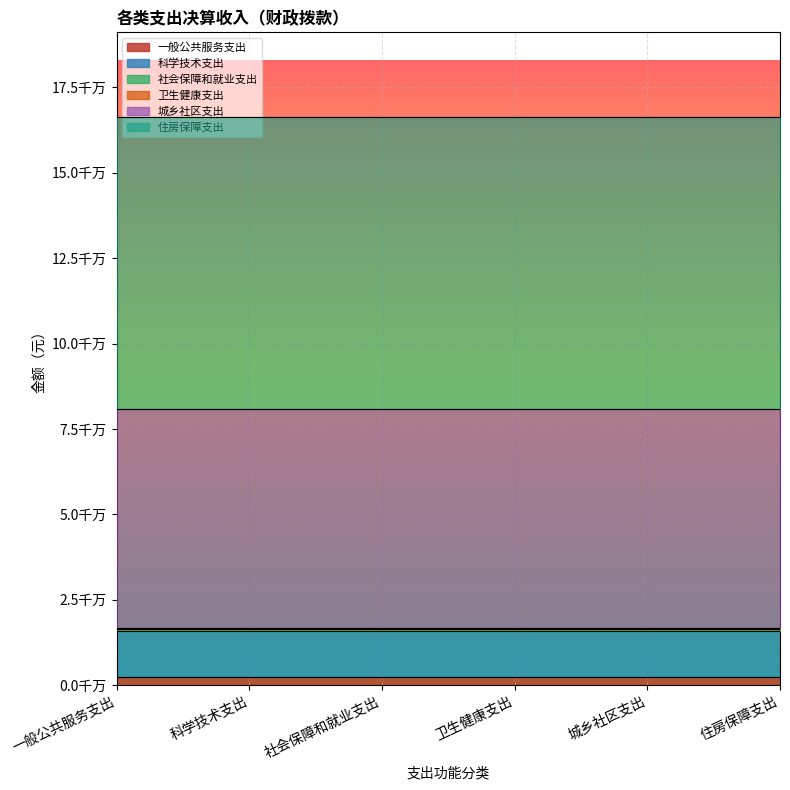

Reading left to right, list all the values displayed in this chart.

2469156.5	13328542.3	751402.2	341218.8	63894478.2	85369335.5